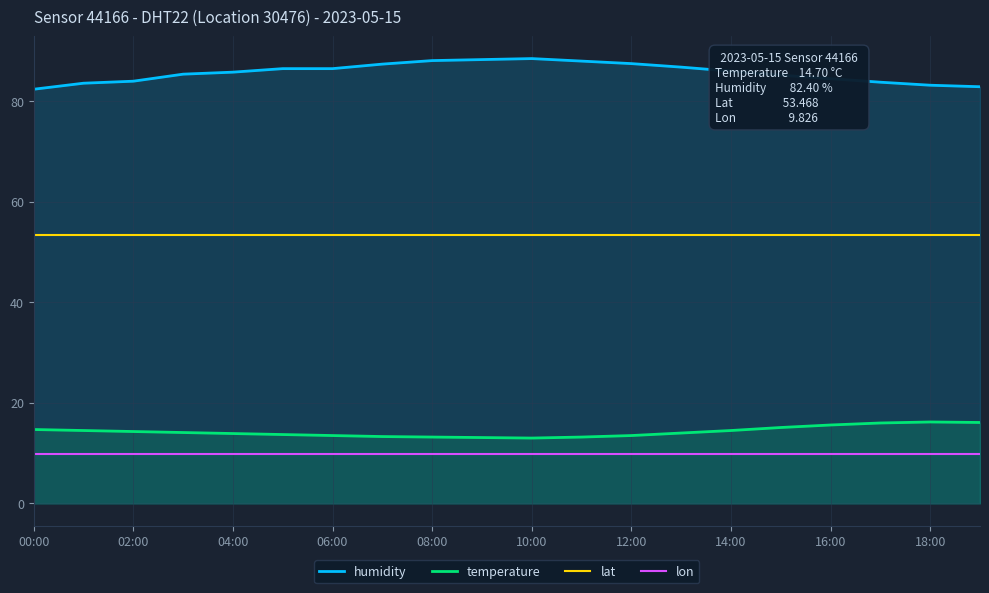

What is the minimum value shown in the chart?

9.8